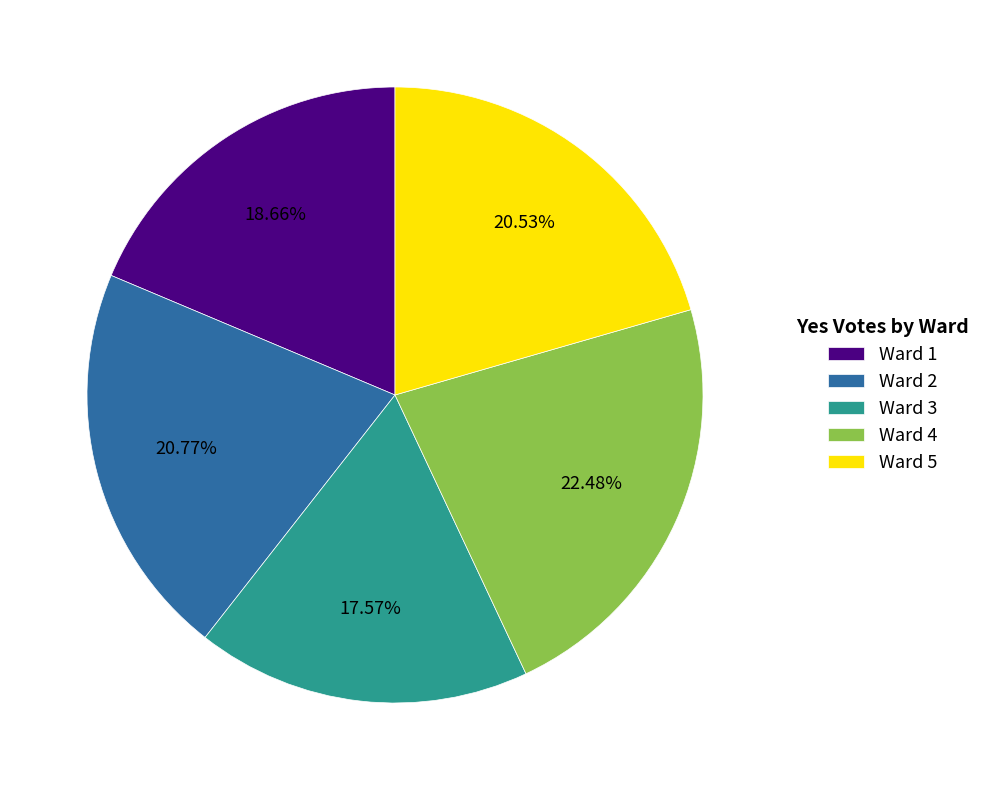

Is there a majority slice in this chart?

No